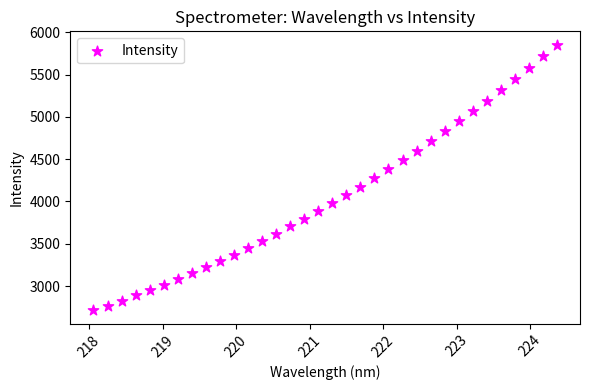

What is the range of Y values (max minus min)?

3140.2